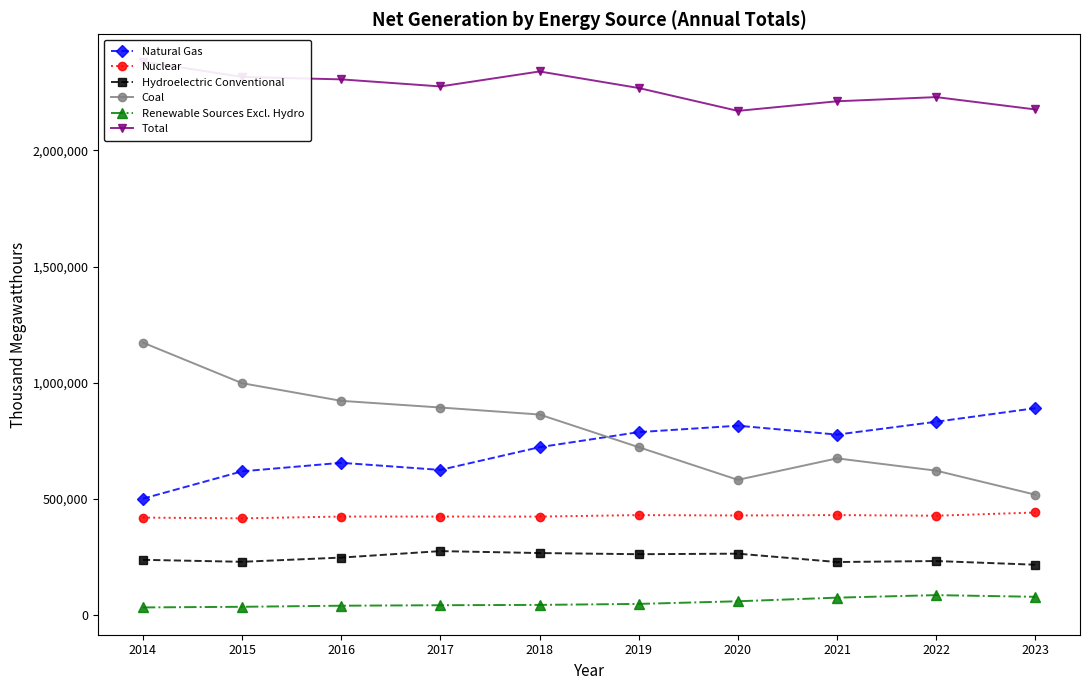

What is the value of the Nuclear point at the 4th from the left?

424485